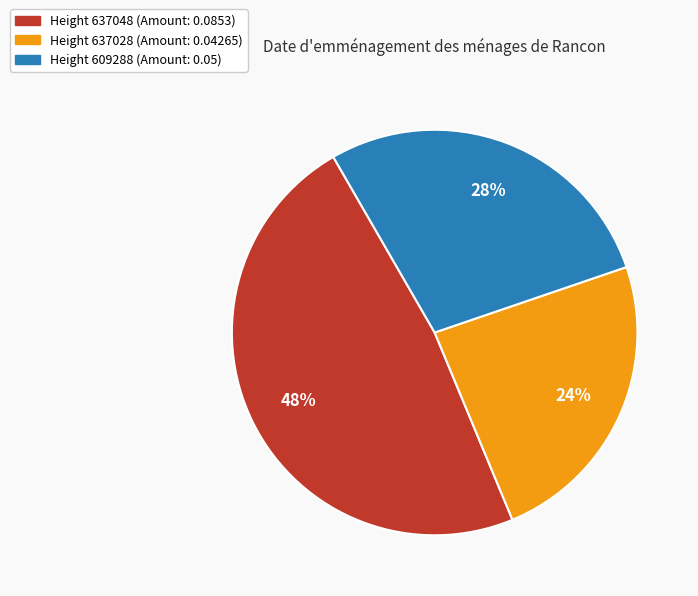

Does any single category account for the majority?

No